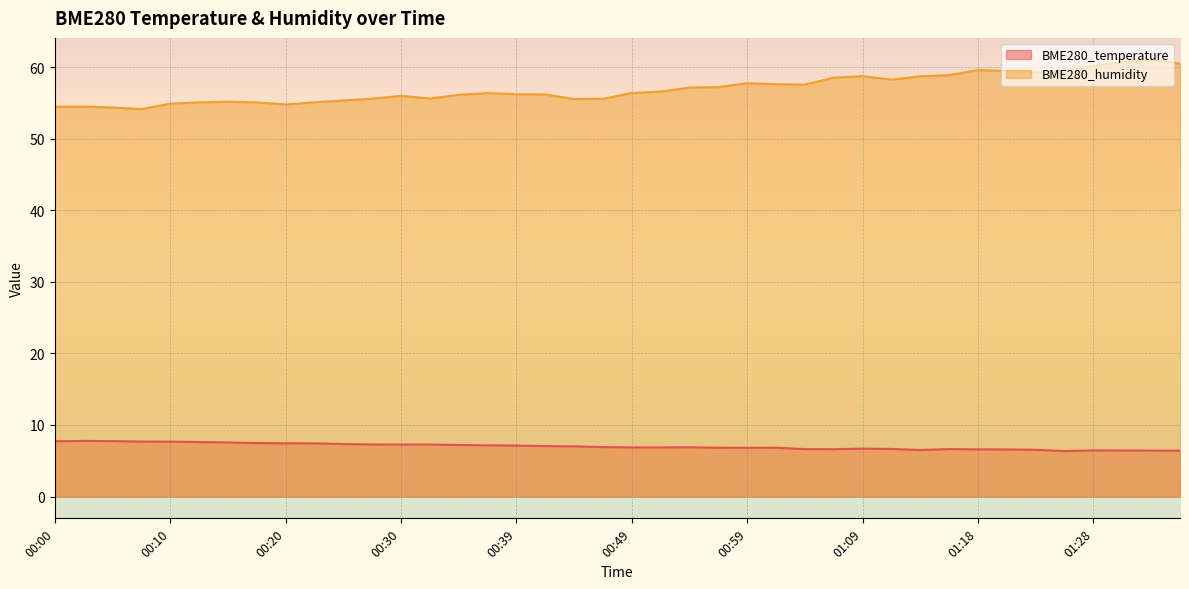

Reading left to right, what are all the values shown in this chart?

BME280_temperature: 7.7	7.8	7.8	7.7	7.7	7.6	7.6	7.5	7.4	7.4	7.3	7.3	7.3	7.3	7.2	7.2	7.1	7.0	7.0	6.9	6.9	6.9	6.9	6.8	6.8	6.8	6.6	6.6	6.7	6.7	6.5	6.6	6.6	6.6	6.5	6.3	6.5	6.4	6.4	6.4
BME280_humidity: 54.5	54.5	54.4	54.2	54.9	55.1	55.2	55.1	54.8	55.1	55.4	55.6	56.0	55.6	56.2	56.4	56.3	56.2	55.6	55.6	56.4	56.6	57.2	57.3	57.8	57.7	57.6	58.6	58.8	58.3	58.8	58.9	59.6	59.5	59.4	59.5	60.2	60.8	61.1	60.5